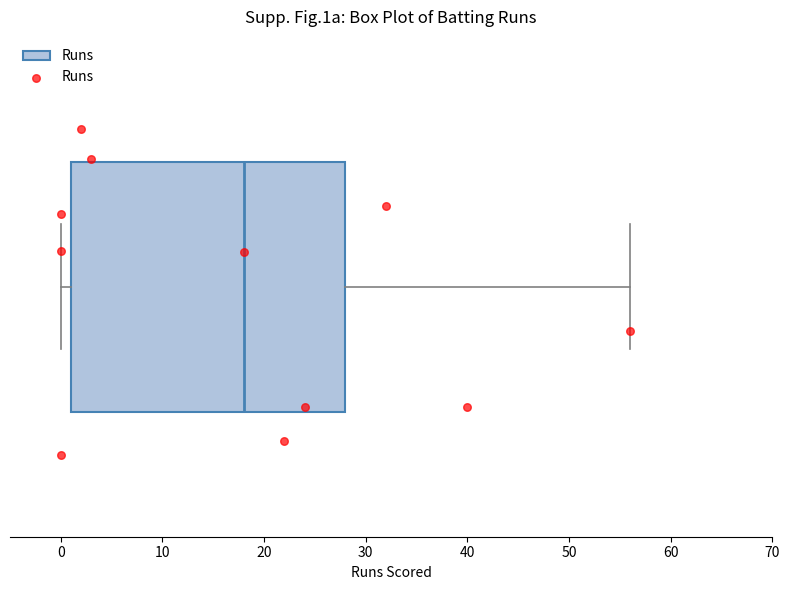

Where does the median line of the box sit on the x-axis? The values are not printed on the chart, so give them approximately, as read against the axis.

18